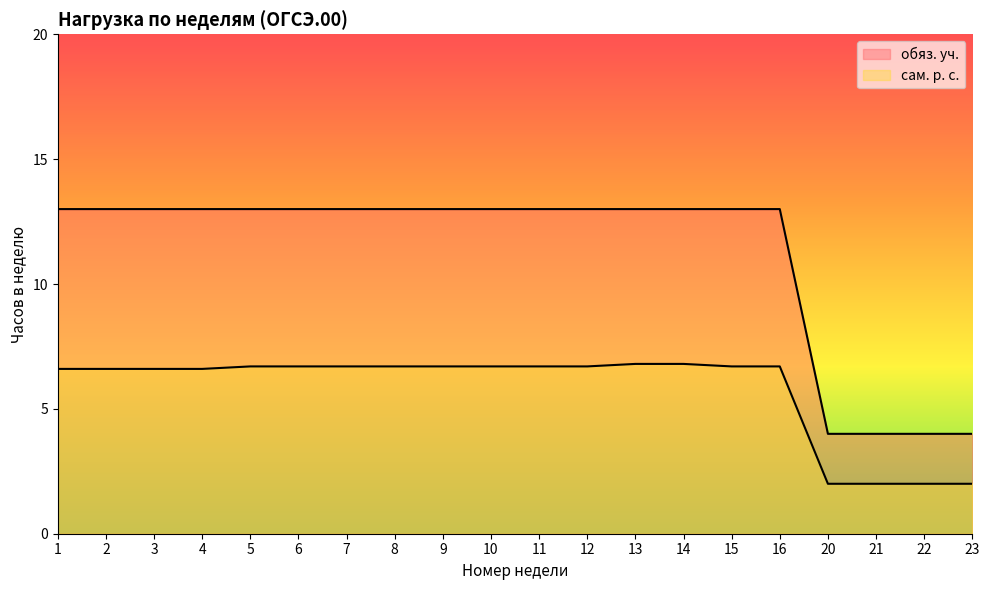

Reading right to left, extract all data points from this chart.

обяз. уч.: 4.0	4.0	4.0	4.0	13.0	13.0	13.0	13.0	13.0	13.0	13.0	13.0	13.0	13.0	13.0	13.0	13.0	13.0	13.0	13.0
сам. р. с.: 2.0	2.0	2.0	2.0	6.7	6.7	6.8	6.8	6.7	6.7	6.7	6.7	6.7	6.7	6.7	6.7	6.6	6.6	6.6	6.6